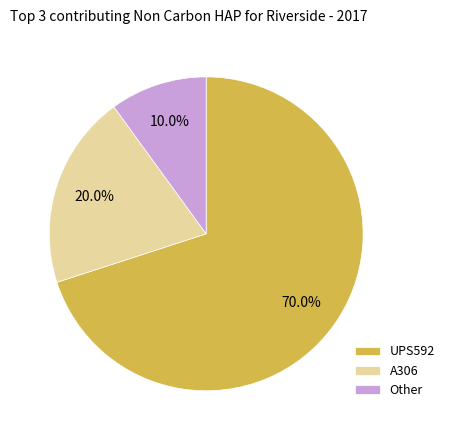

What percentage is the UPS592 slice, to the nearest percent?

70%